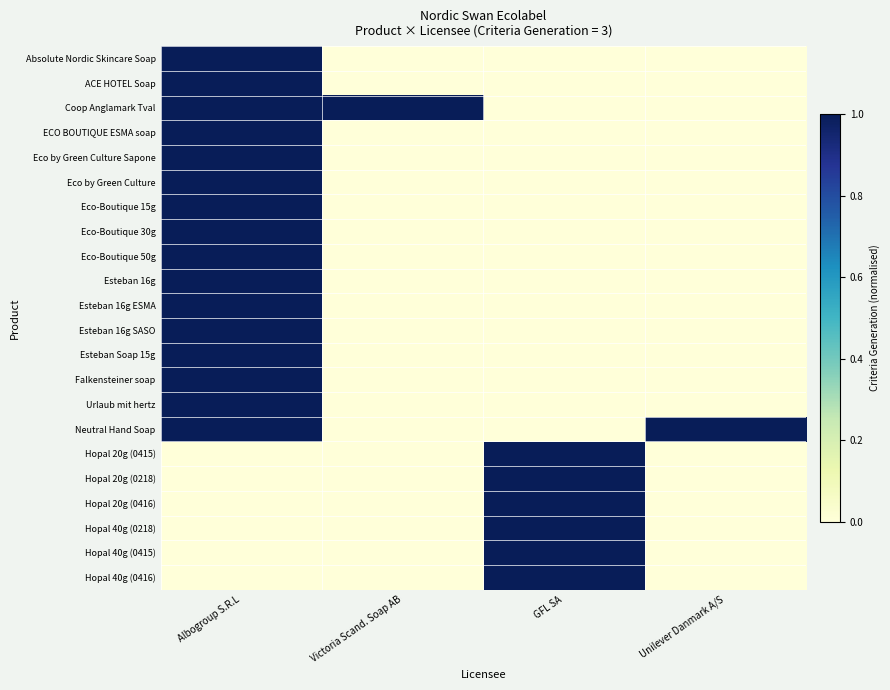

At how many categories does at least one series exceed 0?

4